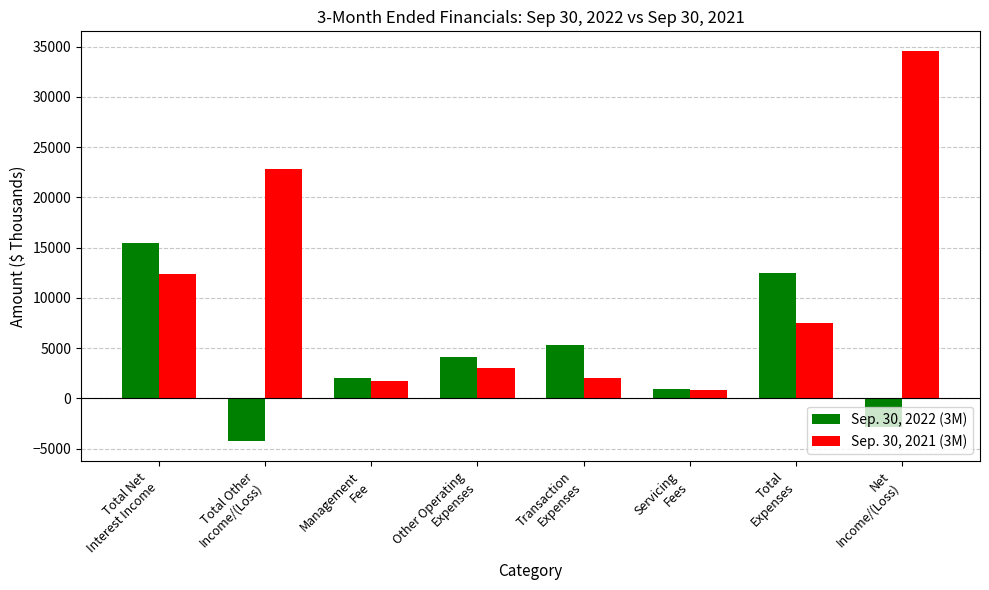

What is the value of the Sep. 30, 2022 (3M) bar at the 3rd from the left?

2064